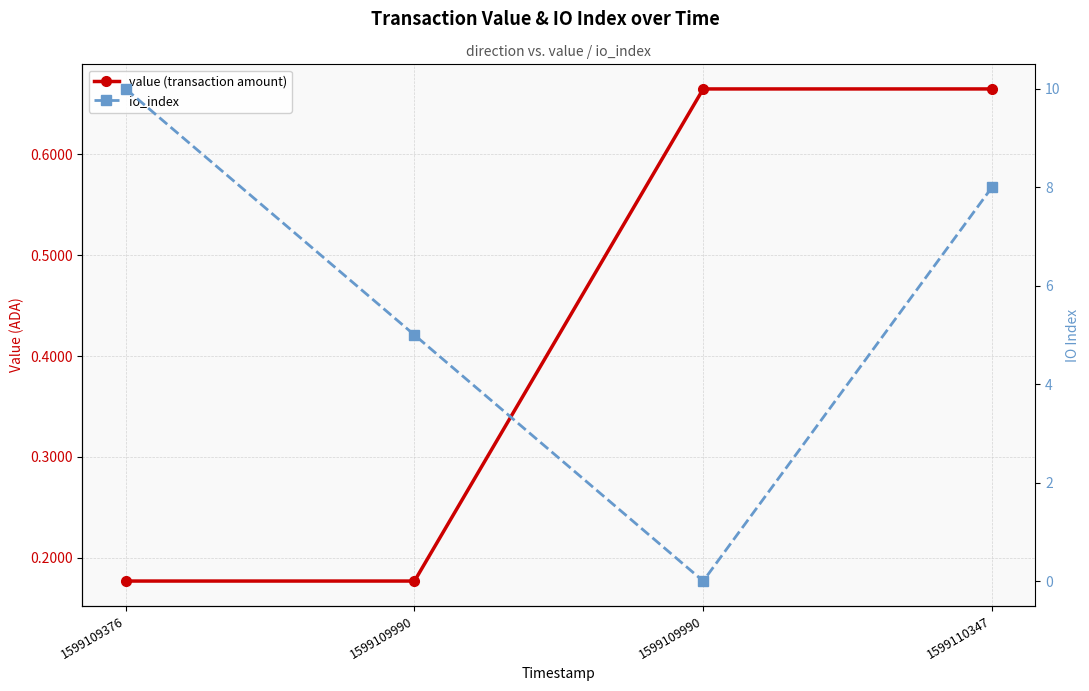

How many lines are shown in the chart?

2